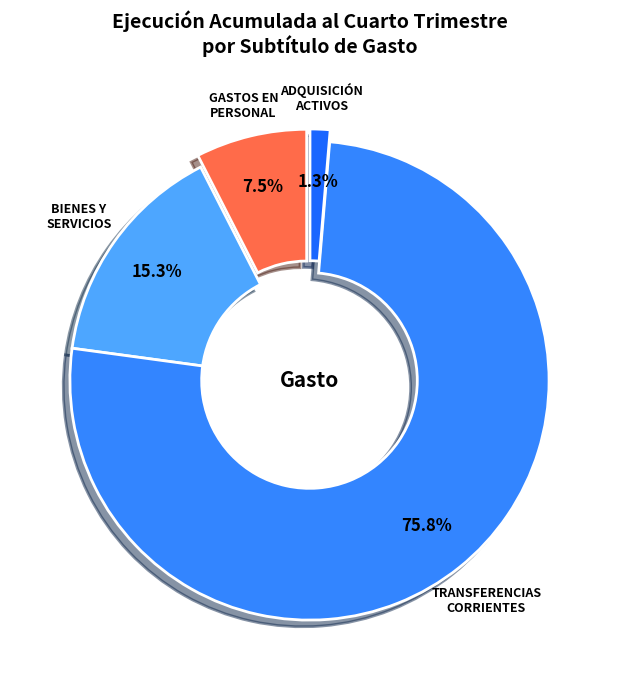

How many slices are in this pie chart?

4